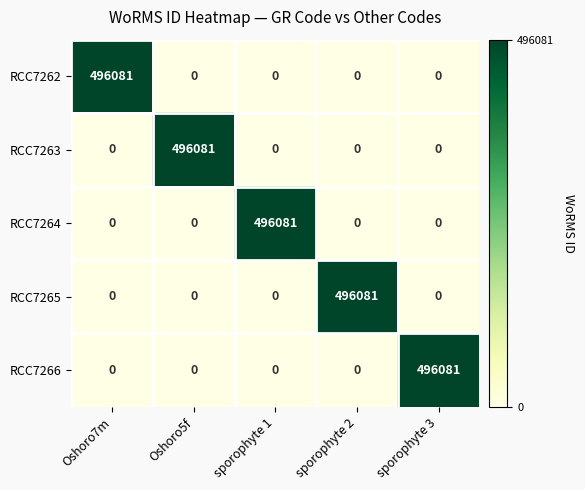

What is the total value across all series at sporophyte 3?

496081